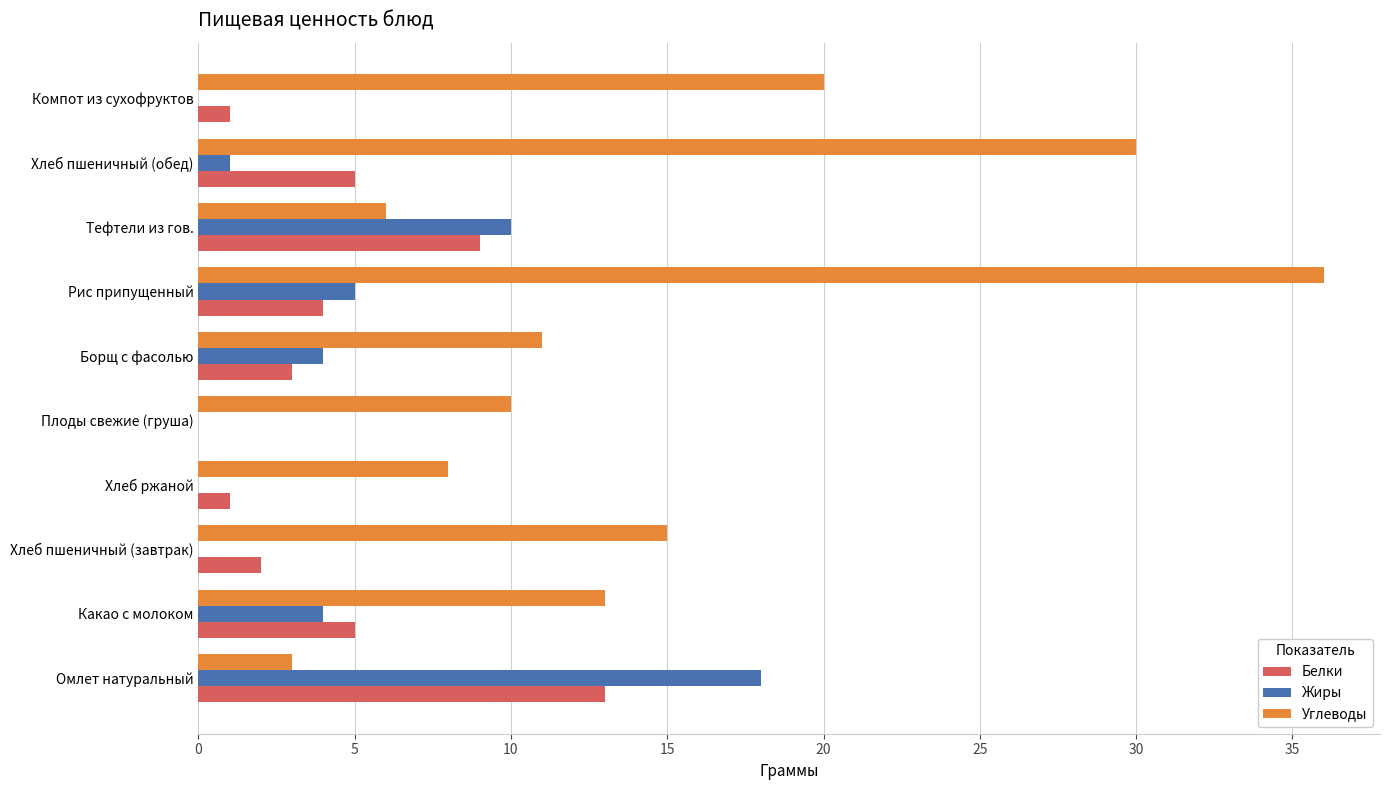

Where is Углеводы nearest to the value 19?

Компот из сухофруктов